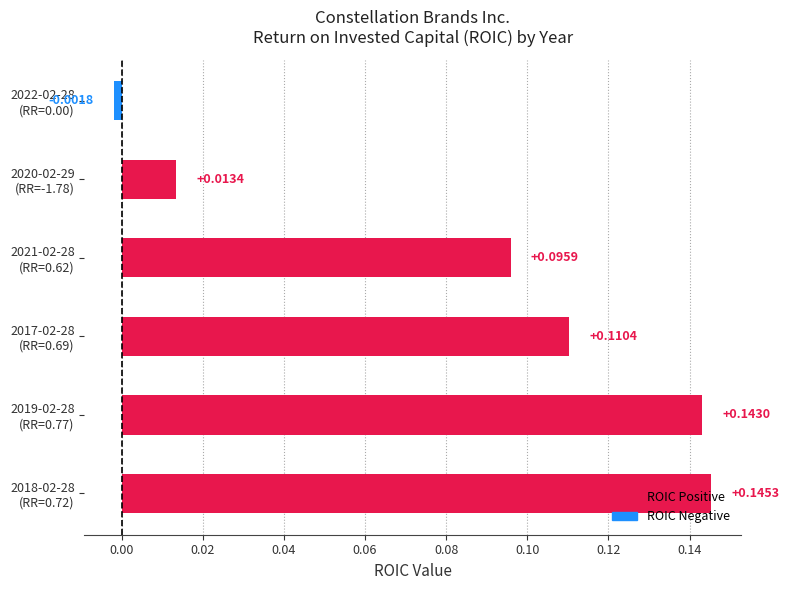

What is the sum of all values?

0.5